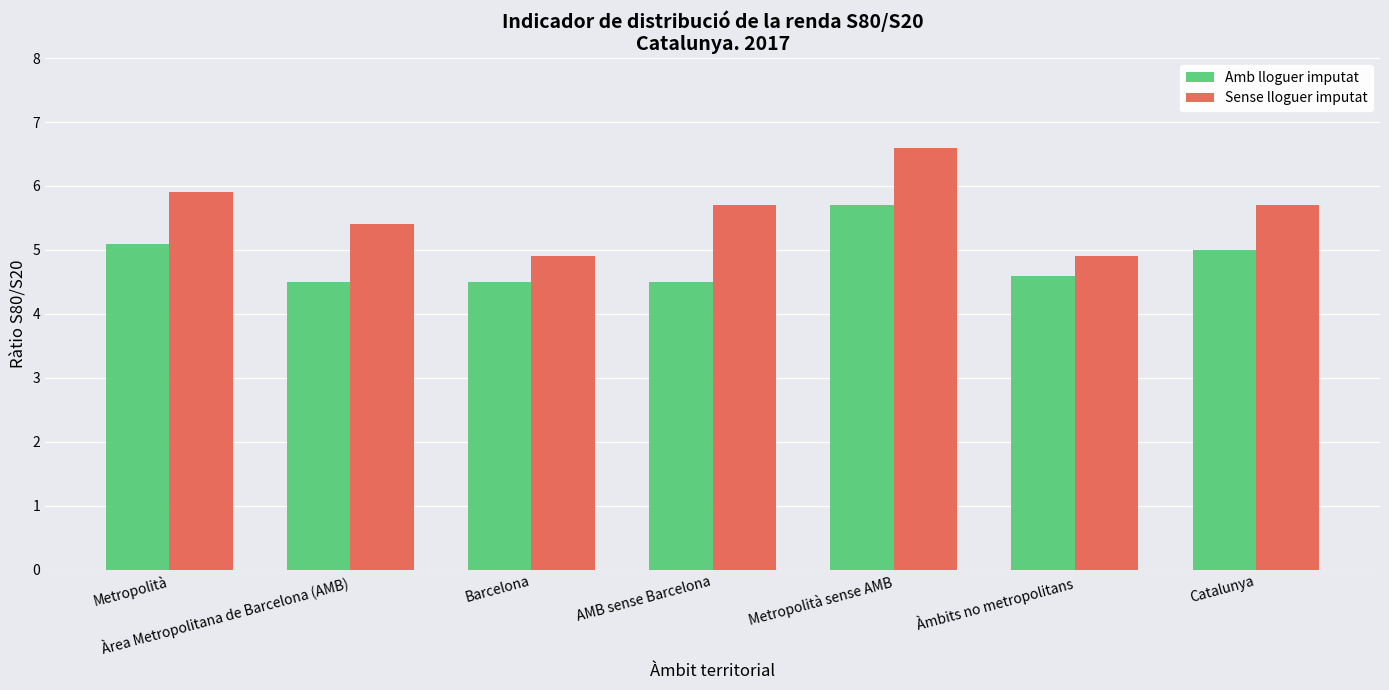

The Amb lloguer imputat series shows 4.5 at Àrea Metropolitana de Barcelona (AMB). True or false?

True